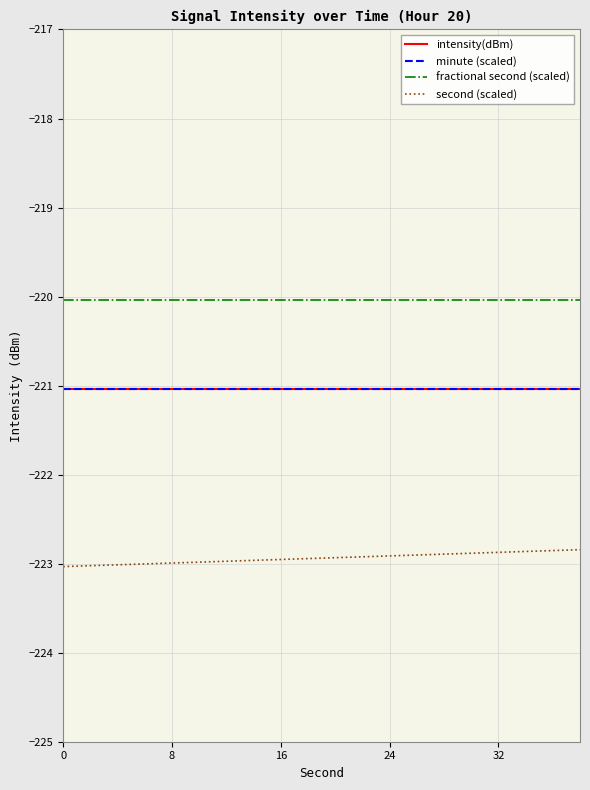

Does the chart have visible grid lines?

Yes